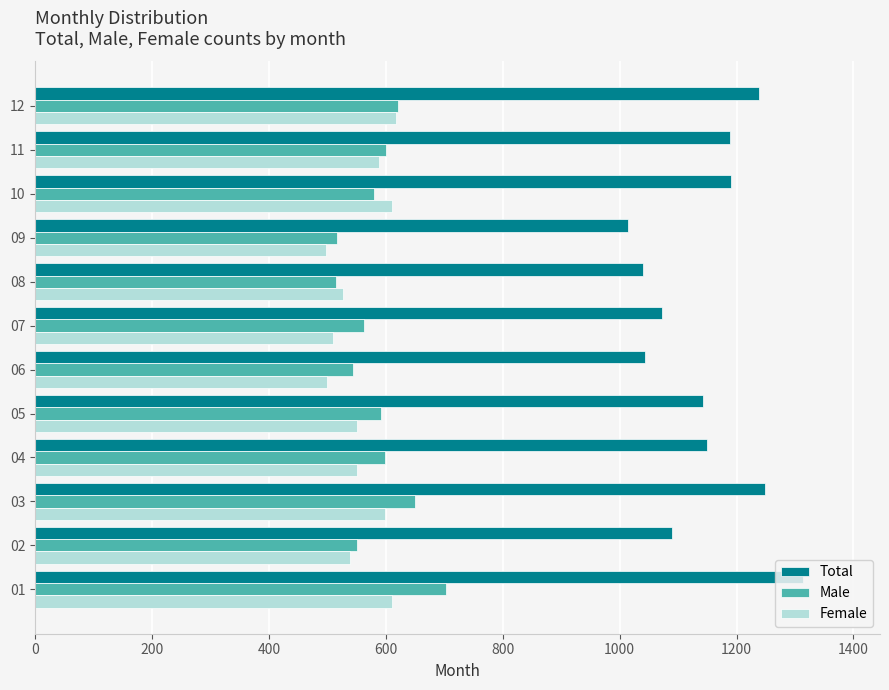

Which series has the widest spread of values?

Total